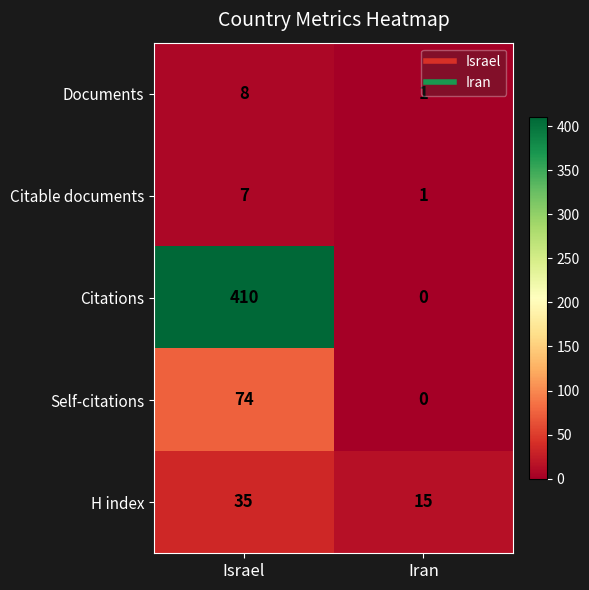

Which series has the largest total across all categories?

Citations